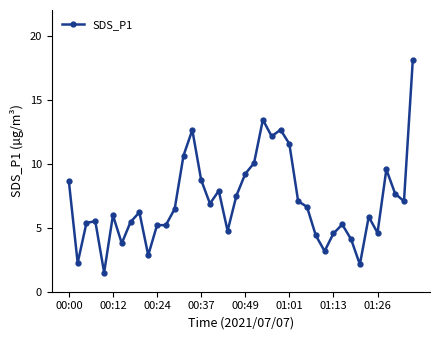

True or false: there are more than 0 points higher than both neighbors.

True